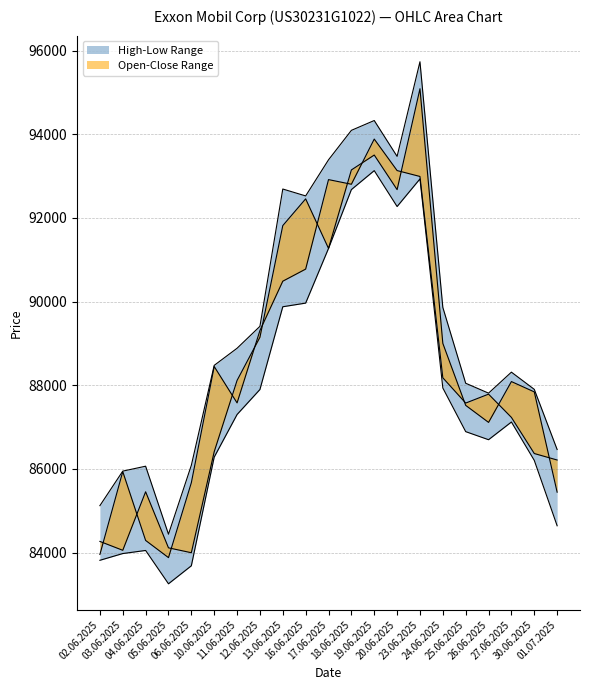

Reading right to left, transcribe all the data shown in this chart.

open: 85444	87841	88088	87112	87519	89001	95087	92675	93502	93146	91270	92455	91816	89147	88115	86411	83997	84114	85454	84055	84267
high: 86464	87902	88313	87811	88048	89861	95732	93470	94327	94092	93388	92525	92690	89408	88884	88475	86087	84440	86065	85947	85122
low: 84641	86204	87121	86698	86891	87934	92931	92271	93129	92676	91270	89963	89876	87898	87300	86282	83685	83254	84051	83977	83816
close: 86213	86368	87231	87787	87574	88178	92990	93131	93884	92804	92915	90776	90487	89308	87578	88448	85671	83880	84291	85936	83955